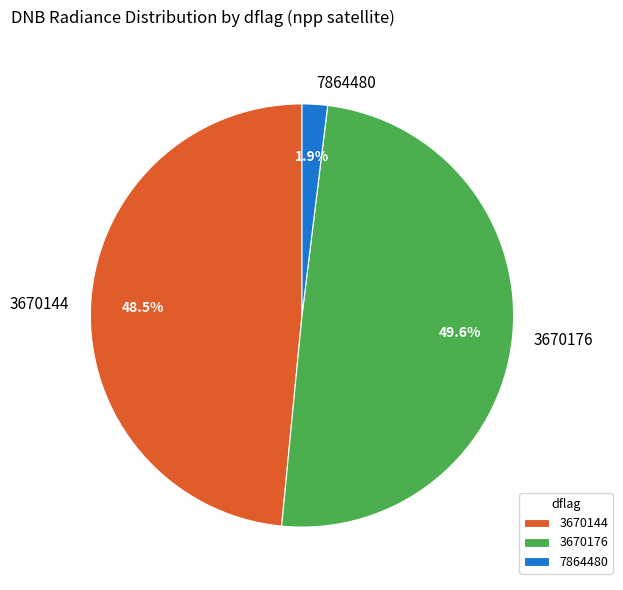

Which has a higher value, 3670176 or 3670144?

3670176